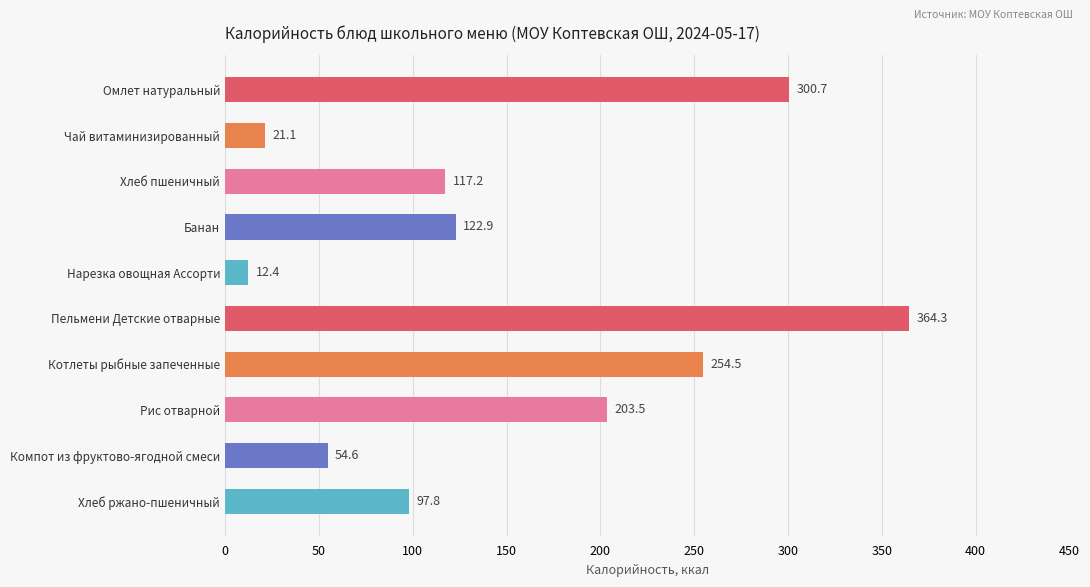

Which label corresponds to the largest value in the chart?

Пельмени Детские отварные